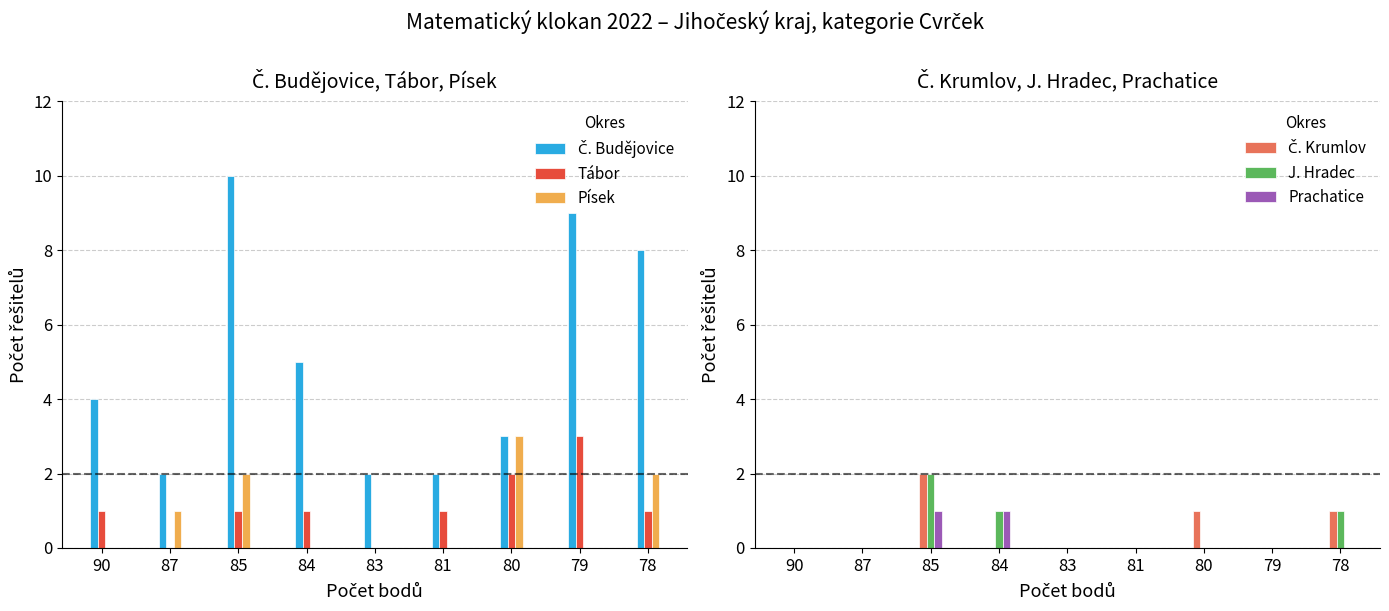

The Č. Budějovice series shows 3 at 80. True or false?

True